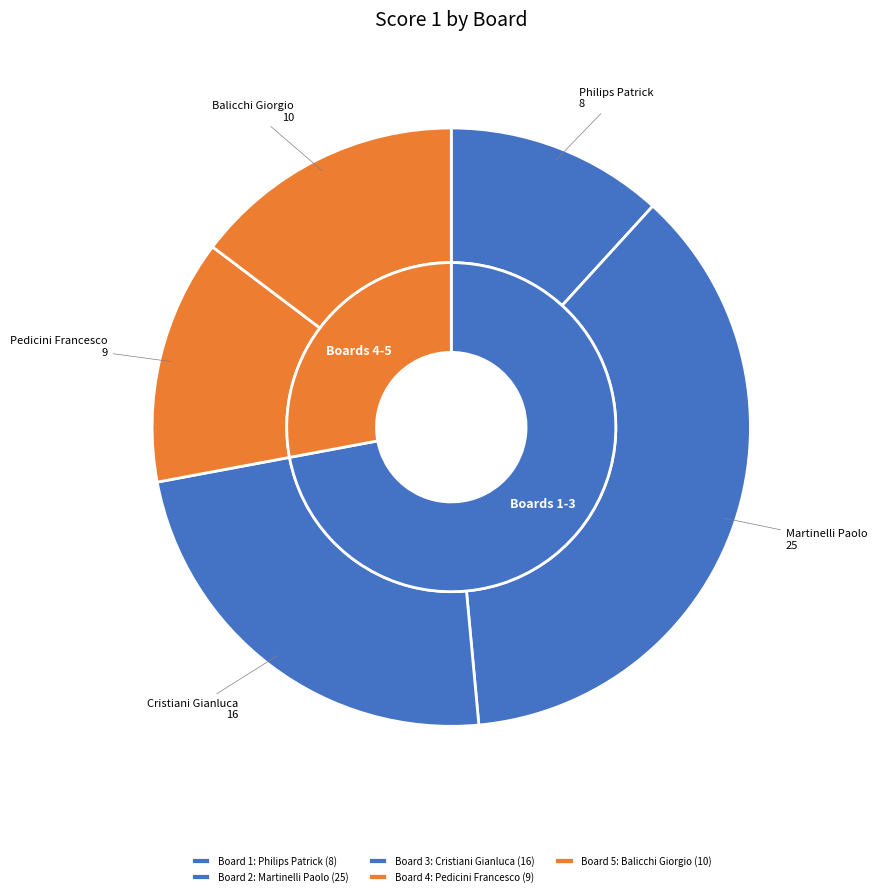

Rank the categories by value from lowest to highest.

1, 4, 5, 3, 2